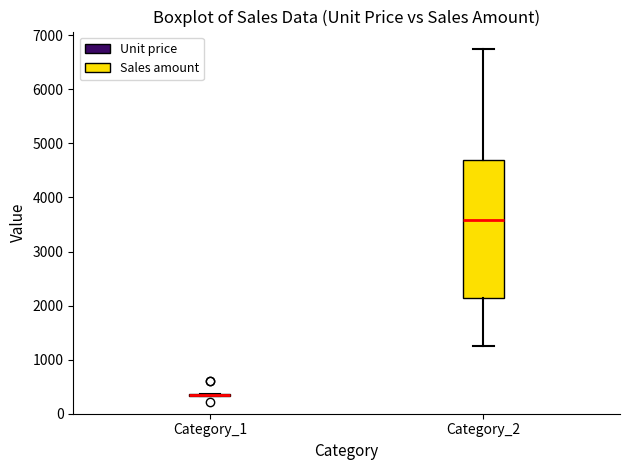

Reading left to right, read every box against the y-axis: the position of its median line, the range the box covers, and the ends of its whiskers. The values are not printed on the chart, so give them approximately, as read against the axis.

Category_1: box collapsed to a line at 300, whiskers 300 to 400
Category_2: median 3600, box 2100 to 4700, whiskers 1300 to 6700